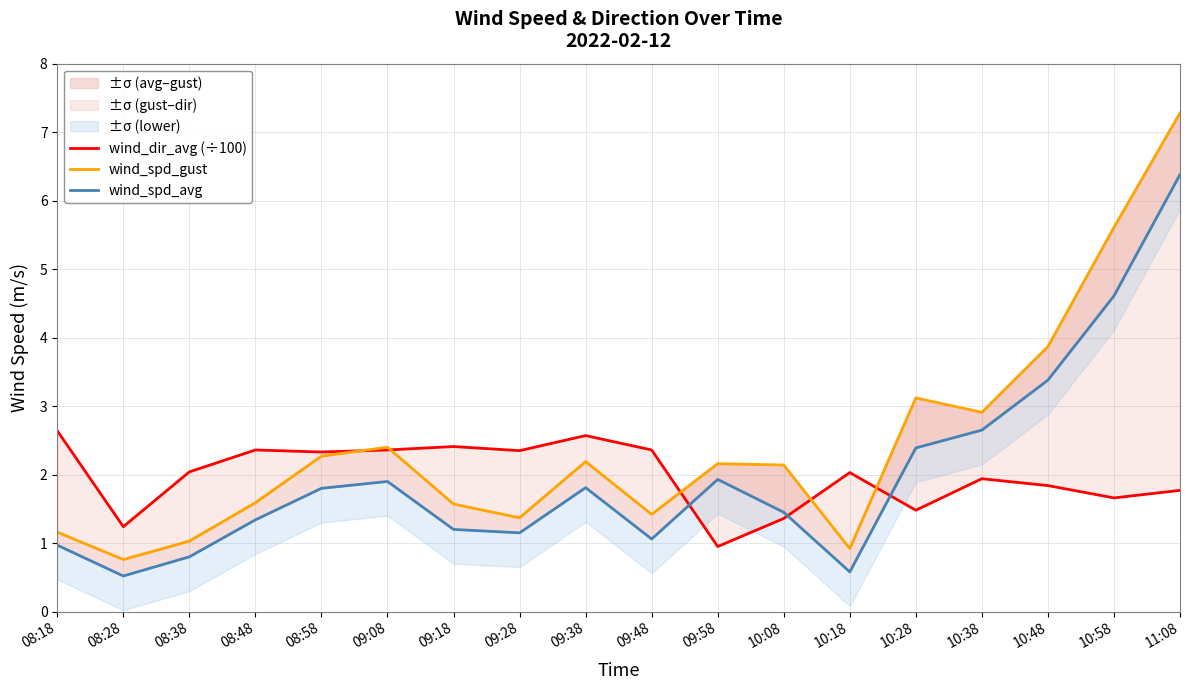

How many data points in wind_dir_avg (÷100) are less than 2?

8